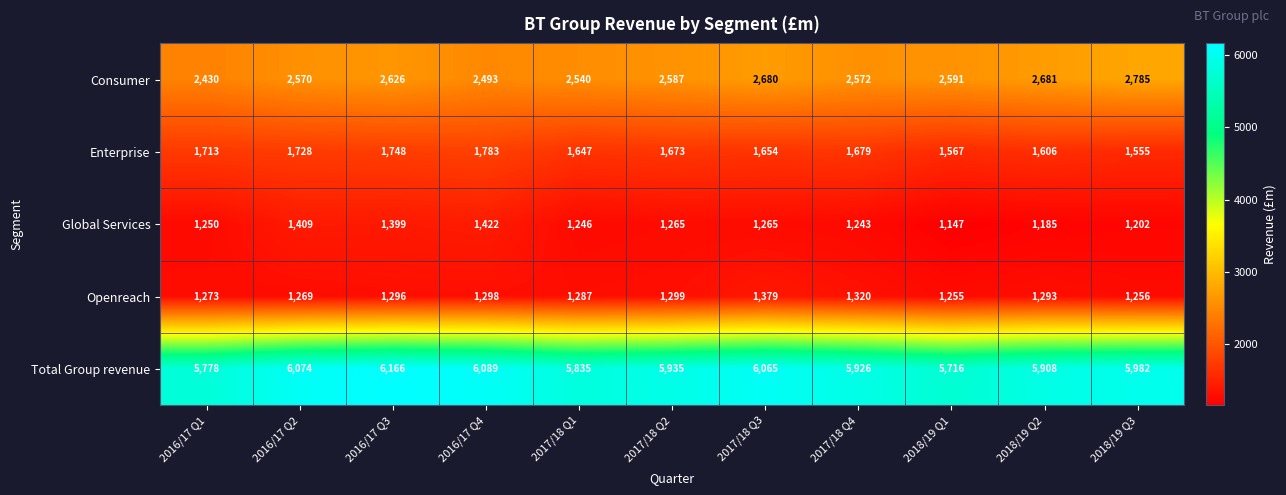

What is the difference between the Consumer values at 2017/18 Q3 and 2017/18 Q4?

108